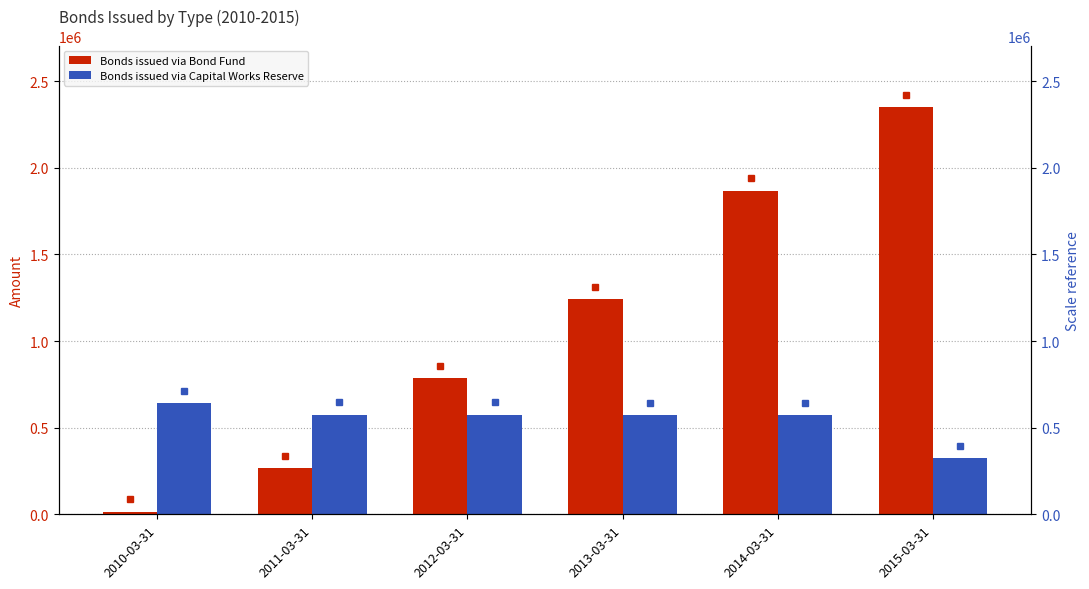

Which label corresponds to the smallest value in the chart?

2010-03-31